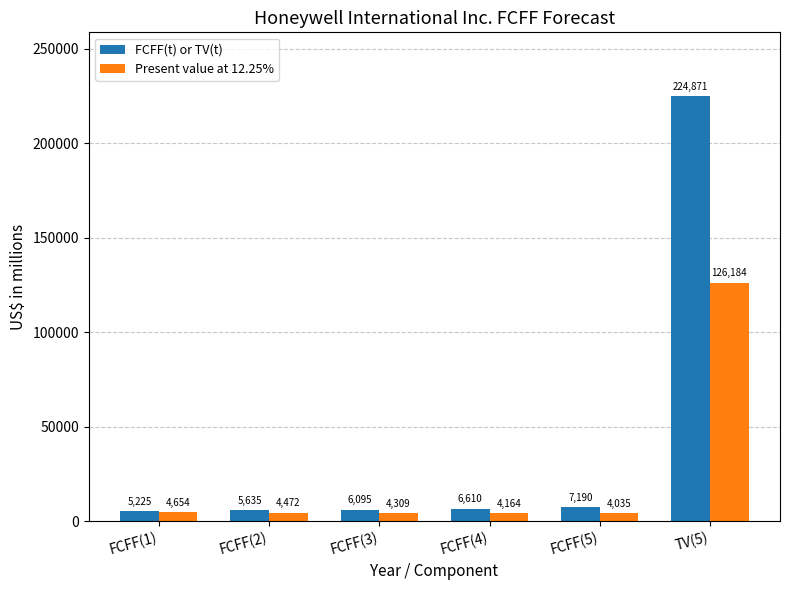

What is the sum of the Present value at 12.25% values at TV(5) and FCFF(1)?

130838